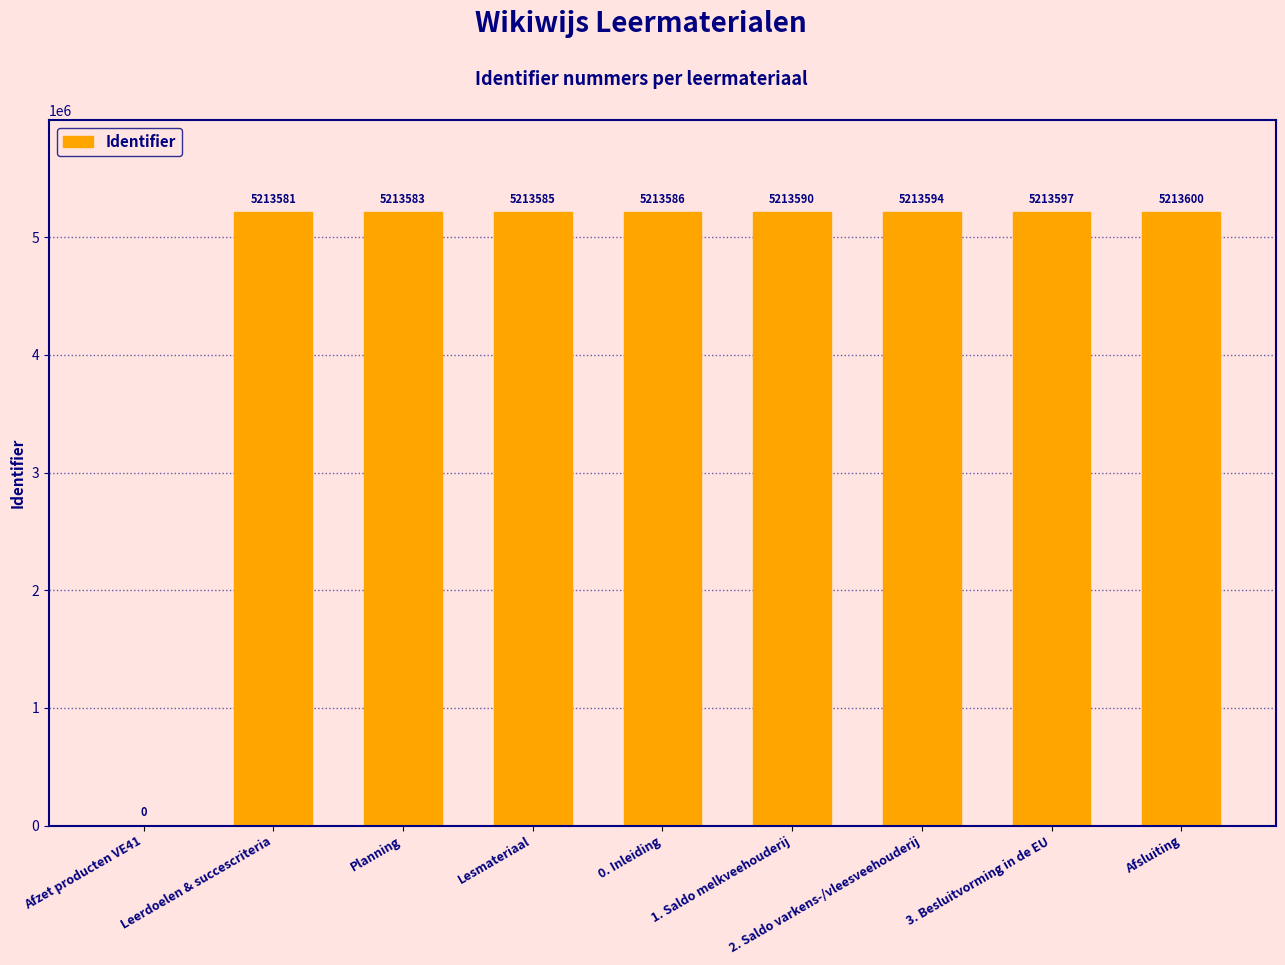

What is the maximum value shown in the chart?

5213600